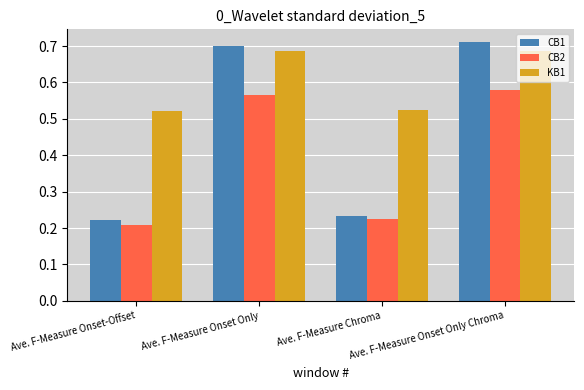

At which label is CB2 closest to 0?

Ave. F-Measure Onset-Offset